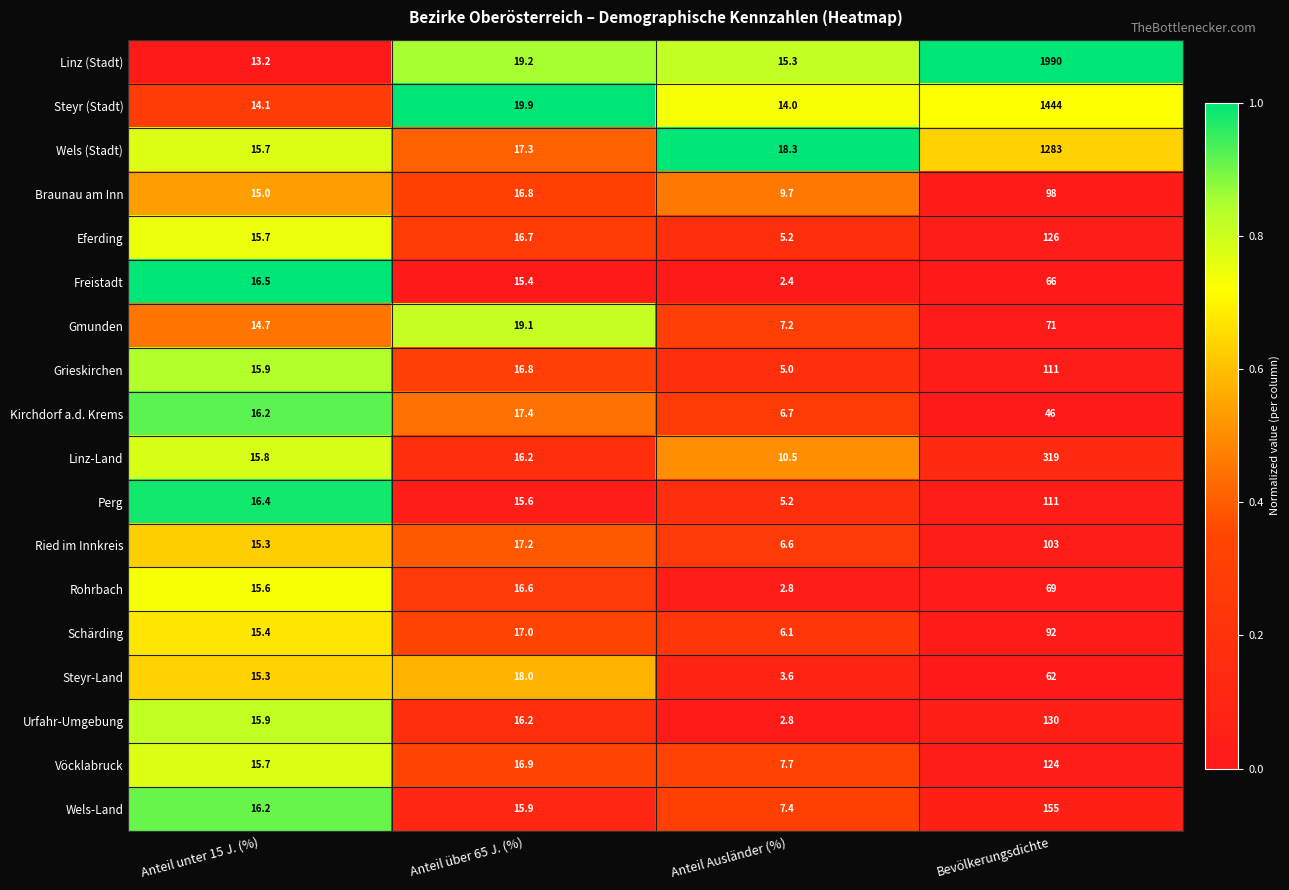

At which category is the sum across all series the highest?

Bevölkerungsdichte